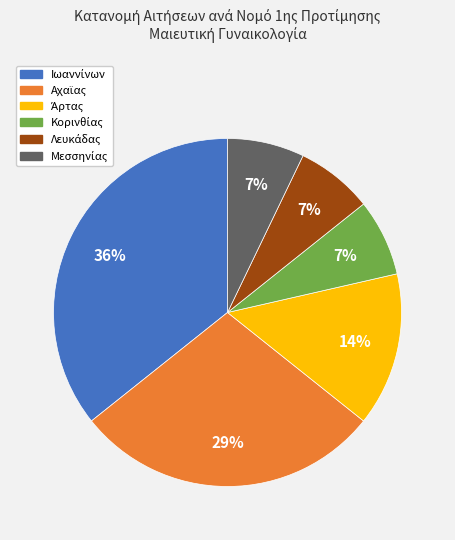

Does any single category account for the majority?

No